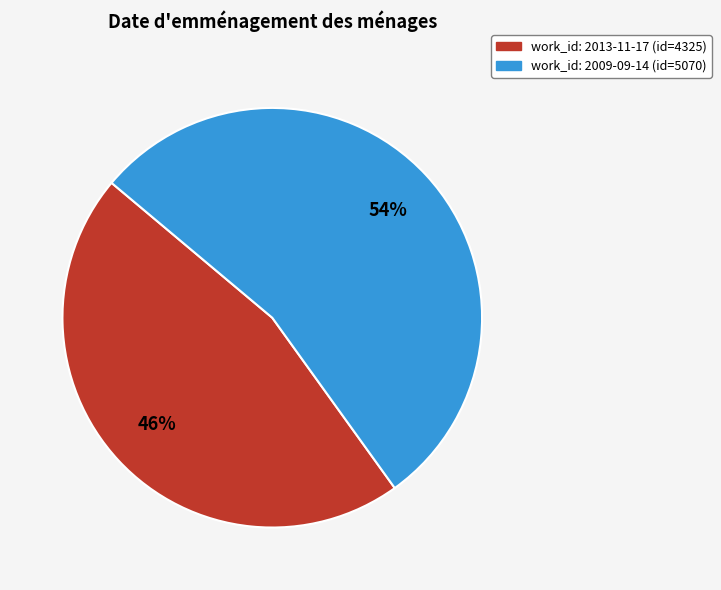

To the nearest percent, what is the average slice percentage?

50%